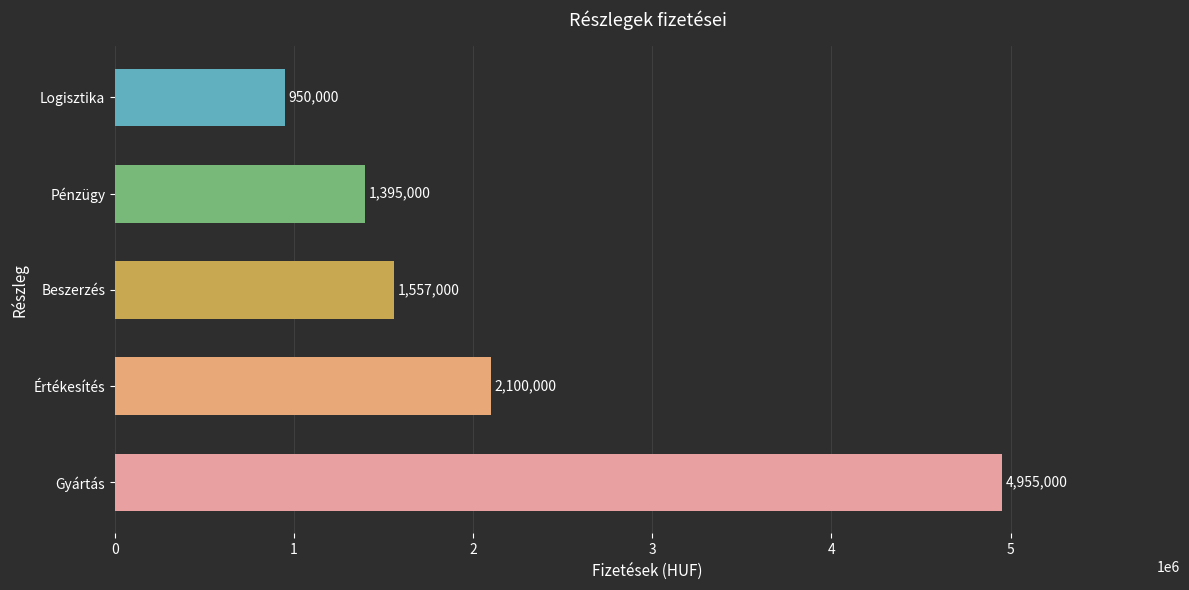

List the labels in order of value, smallest first.

Logisztika, Pénzügy, Beszerzés, Értékesítés, Gyártás